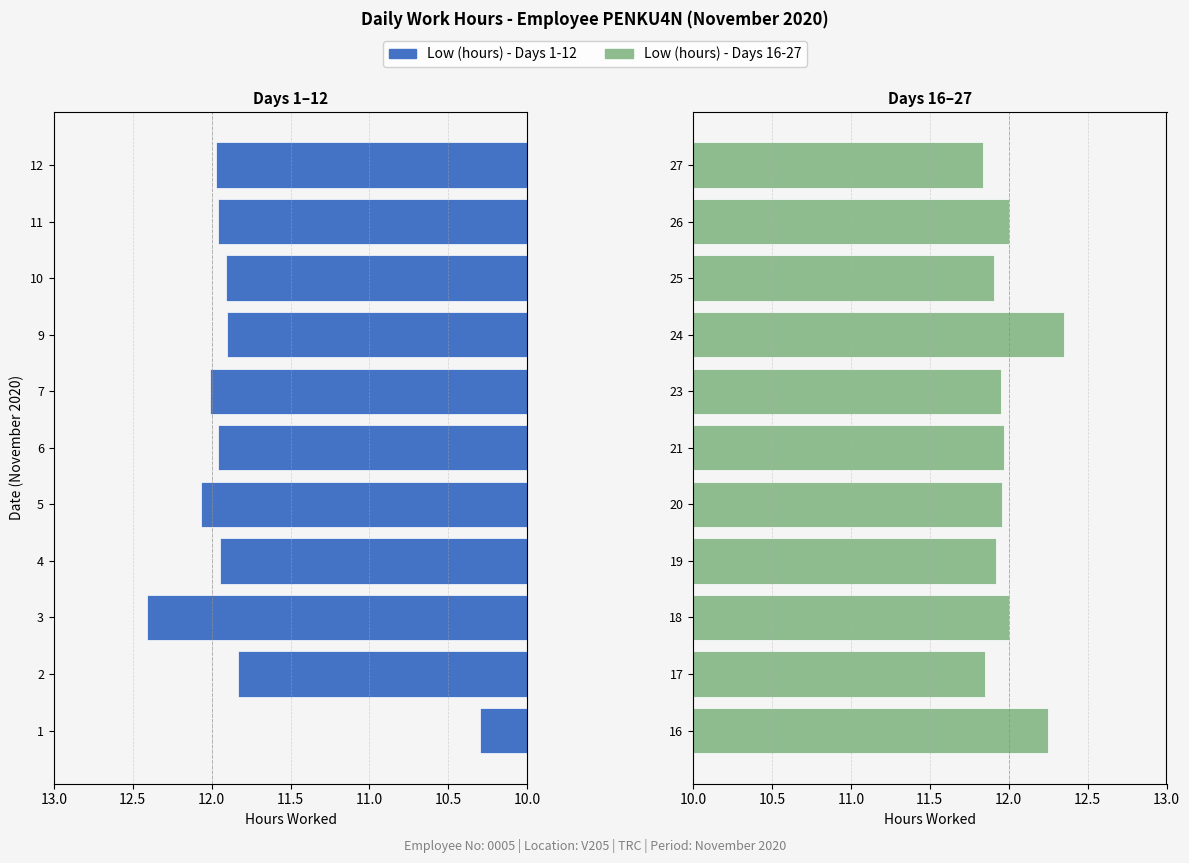

What are all the series names shown in the legend?

Low (hours) - Days 1-12, Low (hours) - Days 16-27